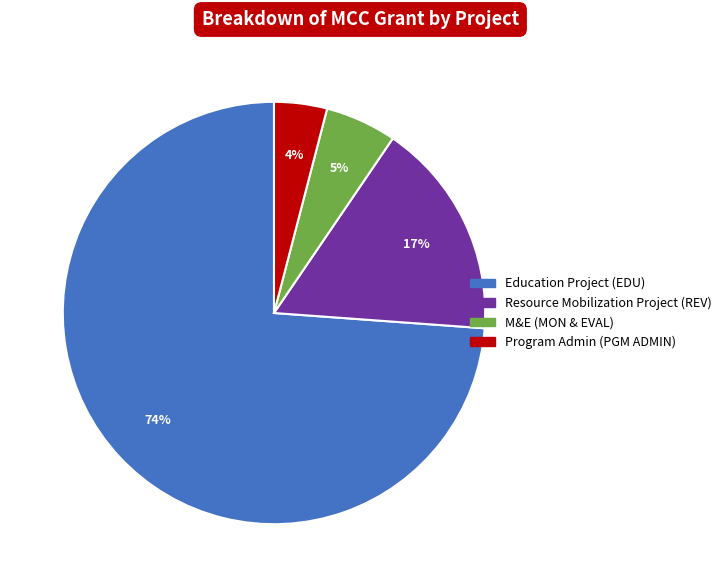

Combined, do Education Project (EDU) and Program Admin (PGM ADMIN) account for over 50%?

Yes